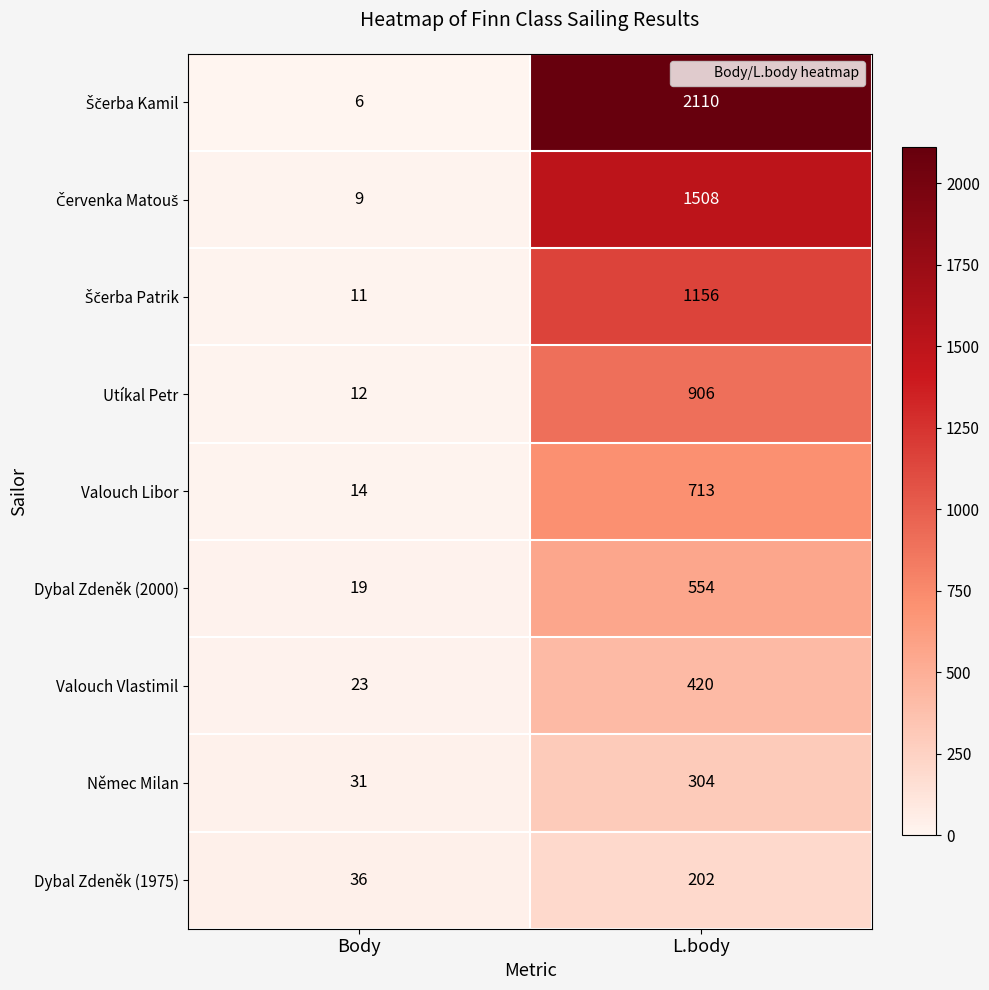

At which category is the sum across all series the highest?

L.body